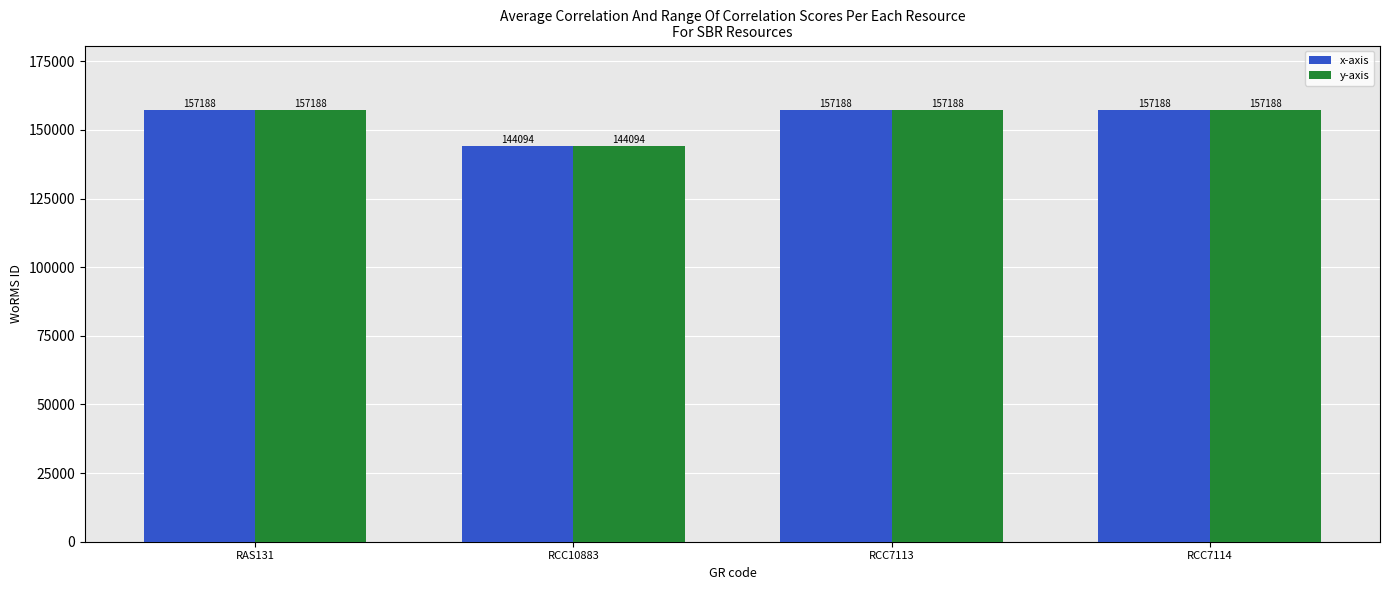

At which label does x-axis reach its minimum?

RCC10883